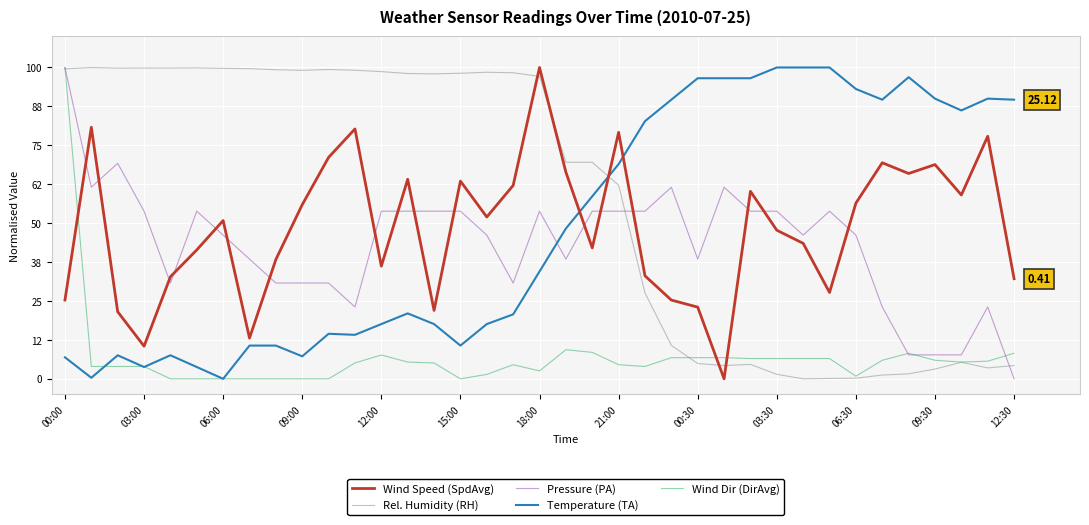

True or false: Wind Speed (SpdAvg) and Pressure (PA) intersect in this chart.

True